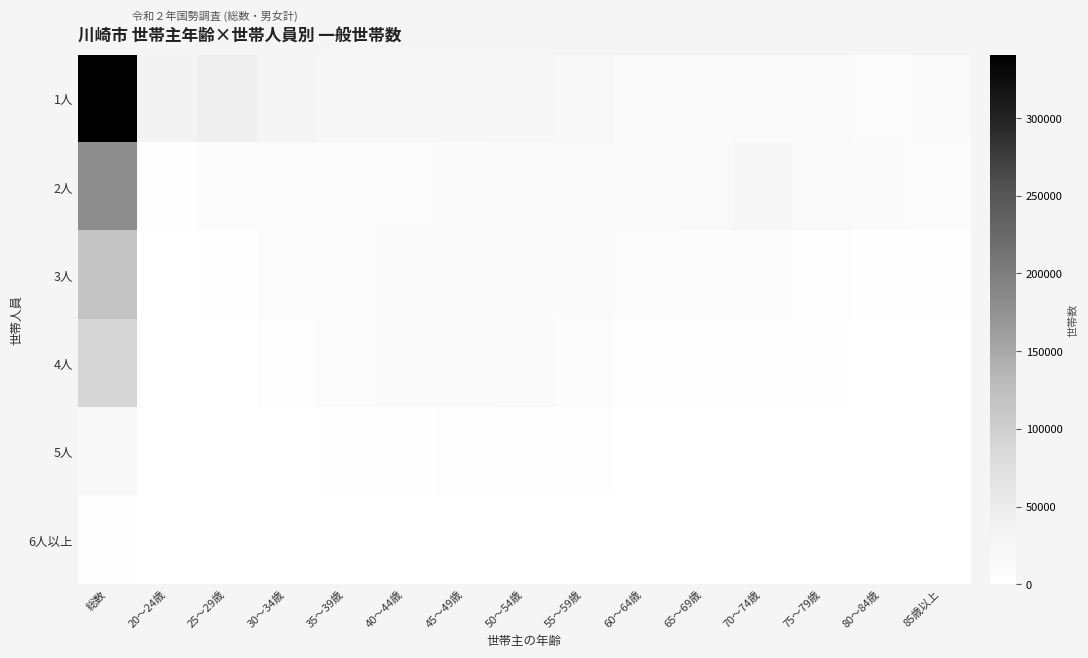

At which category does the chart reach its minimum across all series?

20～24歳